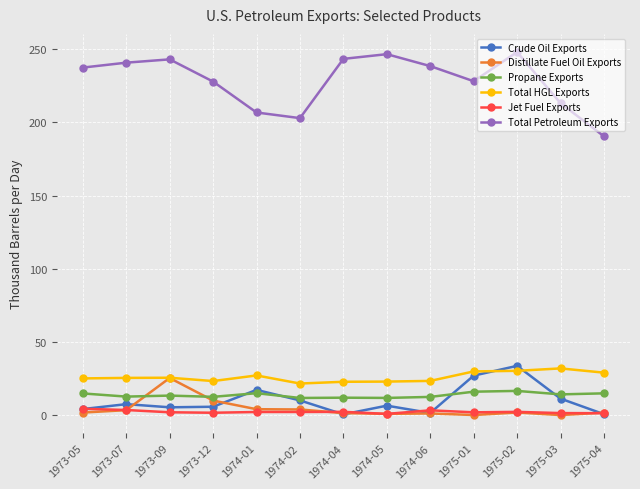

True or false: Propane Exports has more than 1 interior local peaks.

True